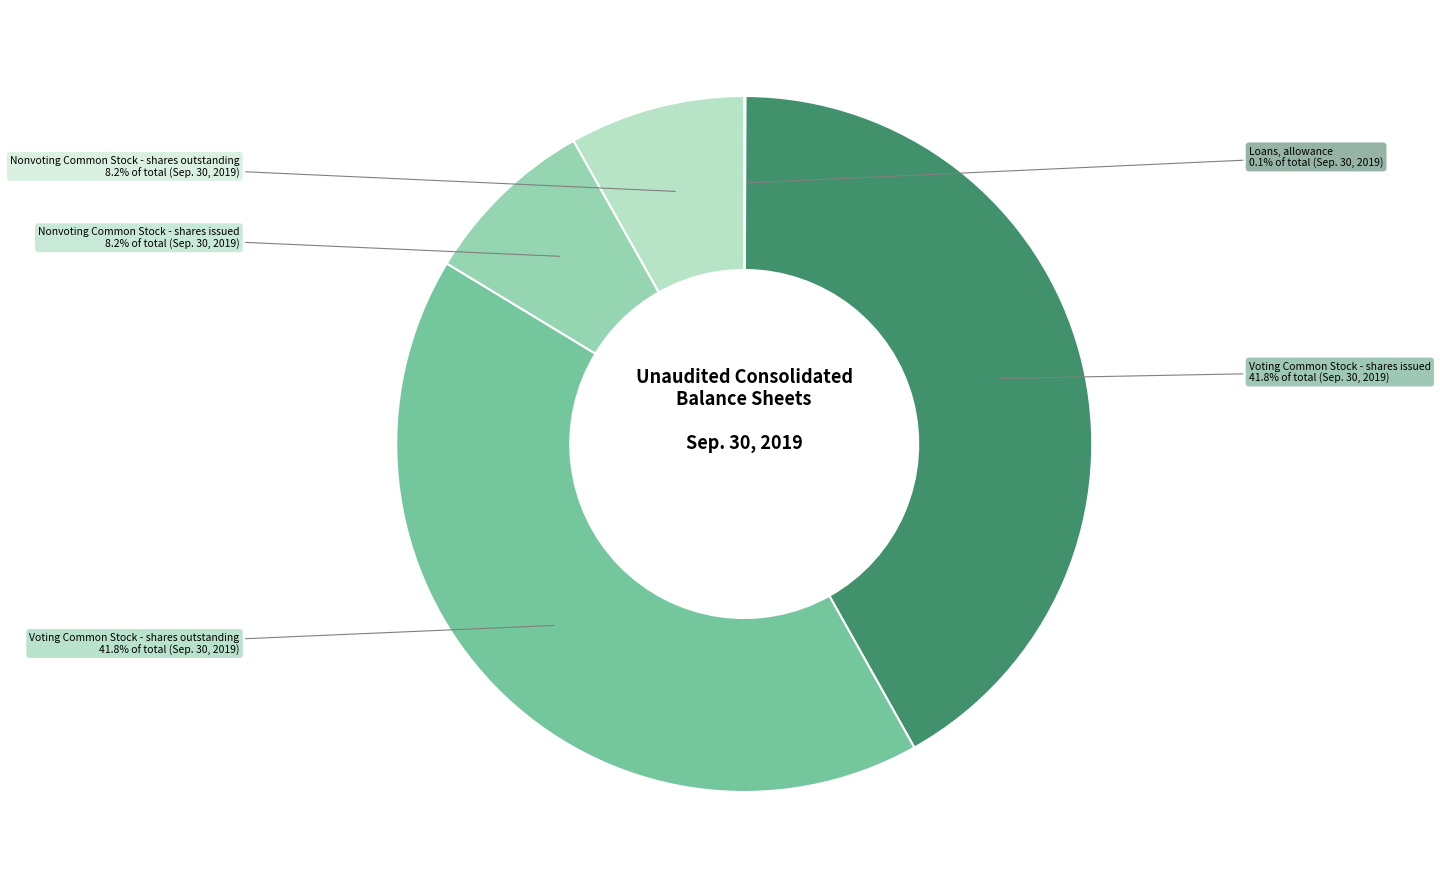

Is there a majority slice in this chart?

No